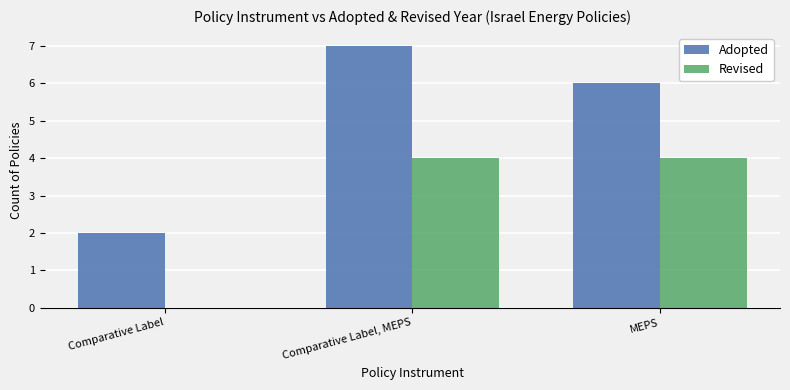

What is the maximum value for Adopted?

7